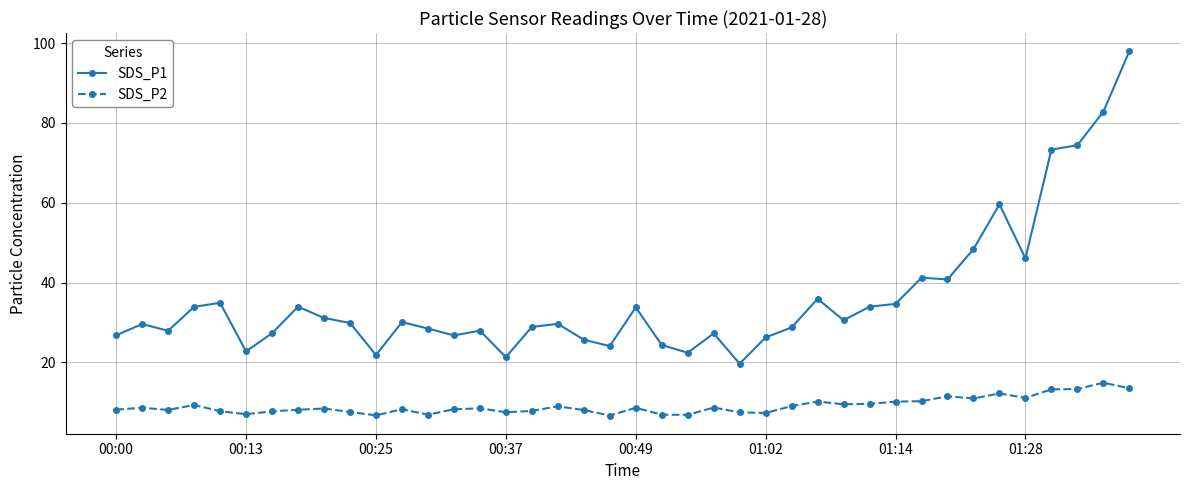

Which series has the widest spread of values?

SDS_P1